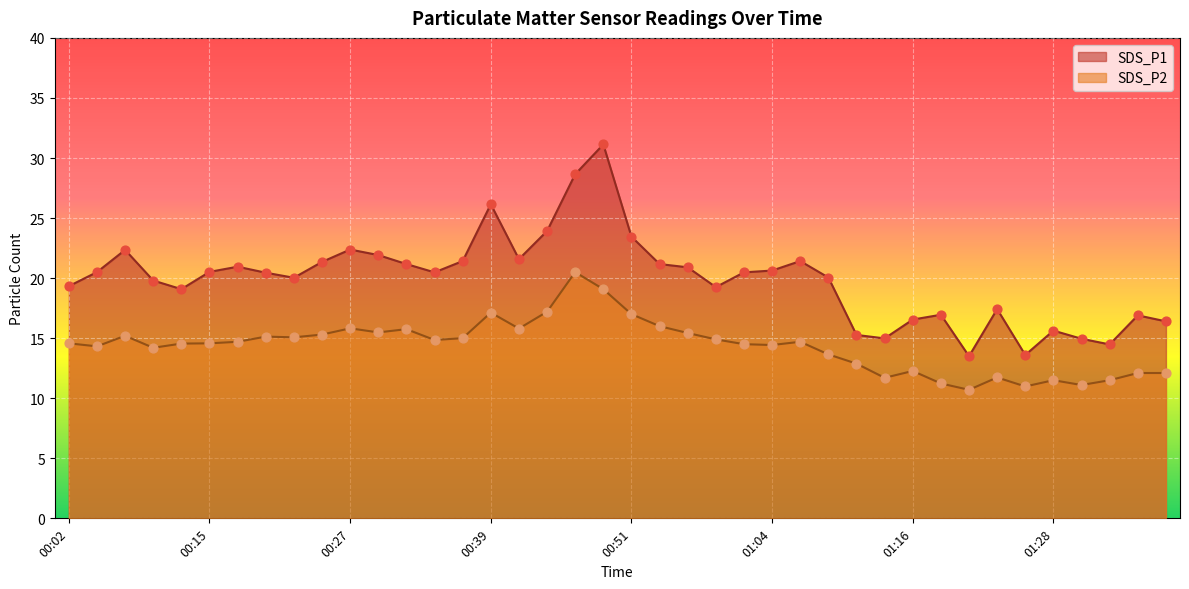

At how many categories does at least one series exceed 28?

2